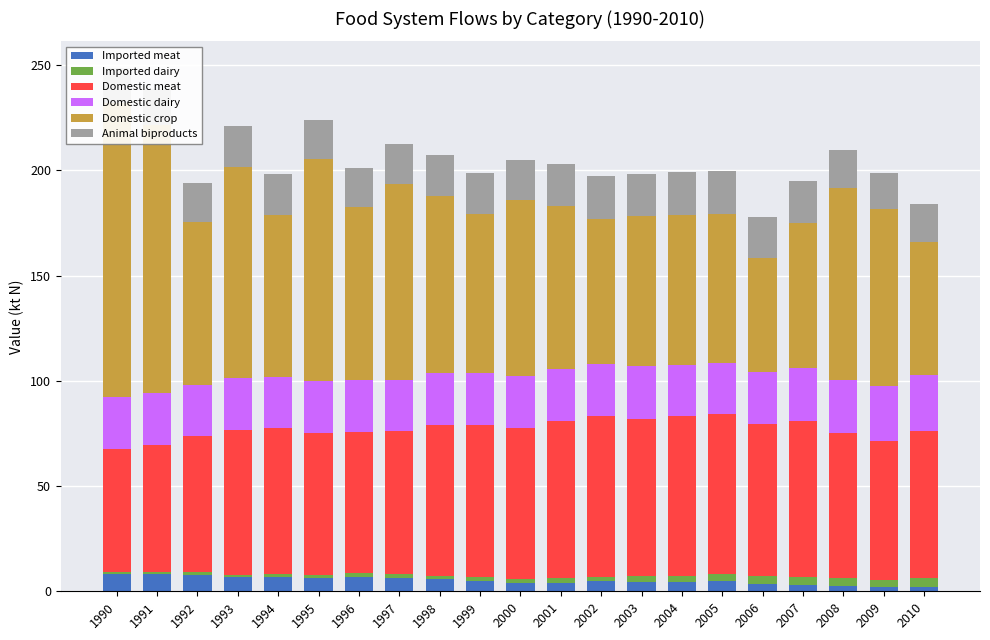

Which series has the largest total across all categories?

Domestic crop